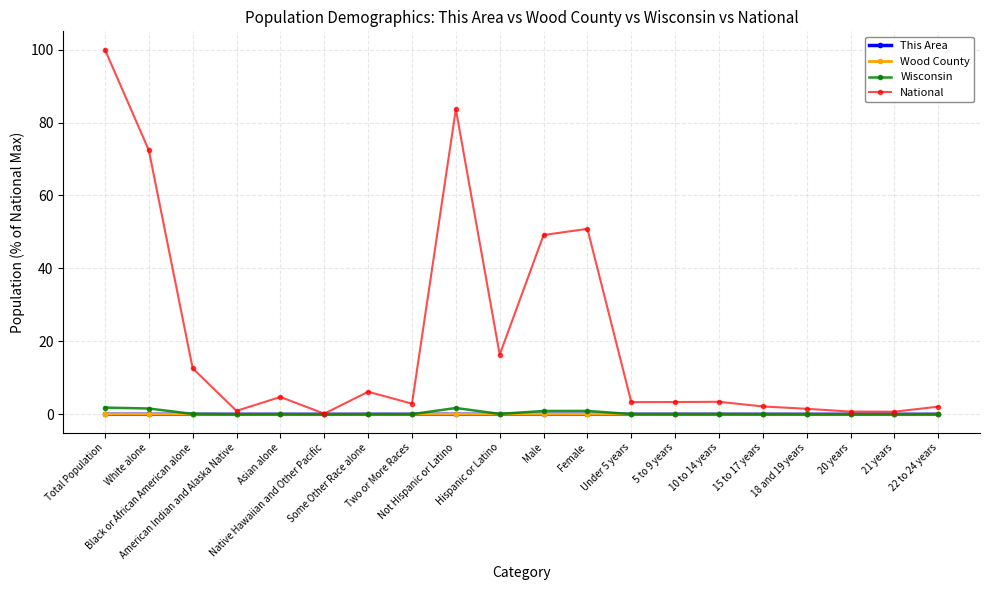

Which series has the largest total across all categories?

National